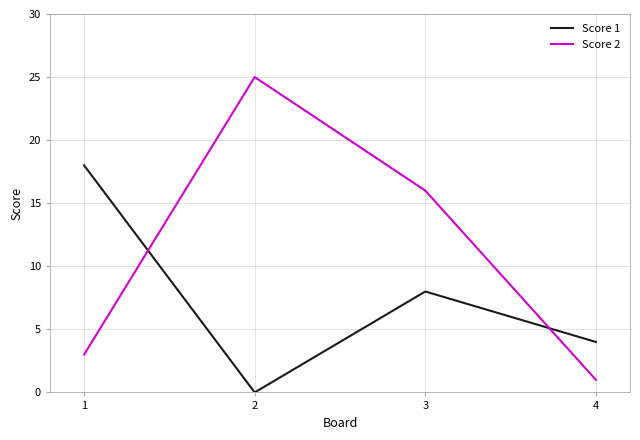

How many distinct data groups are displayed?

2